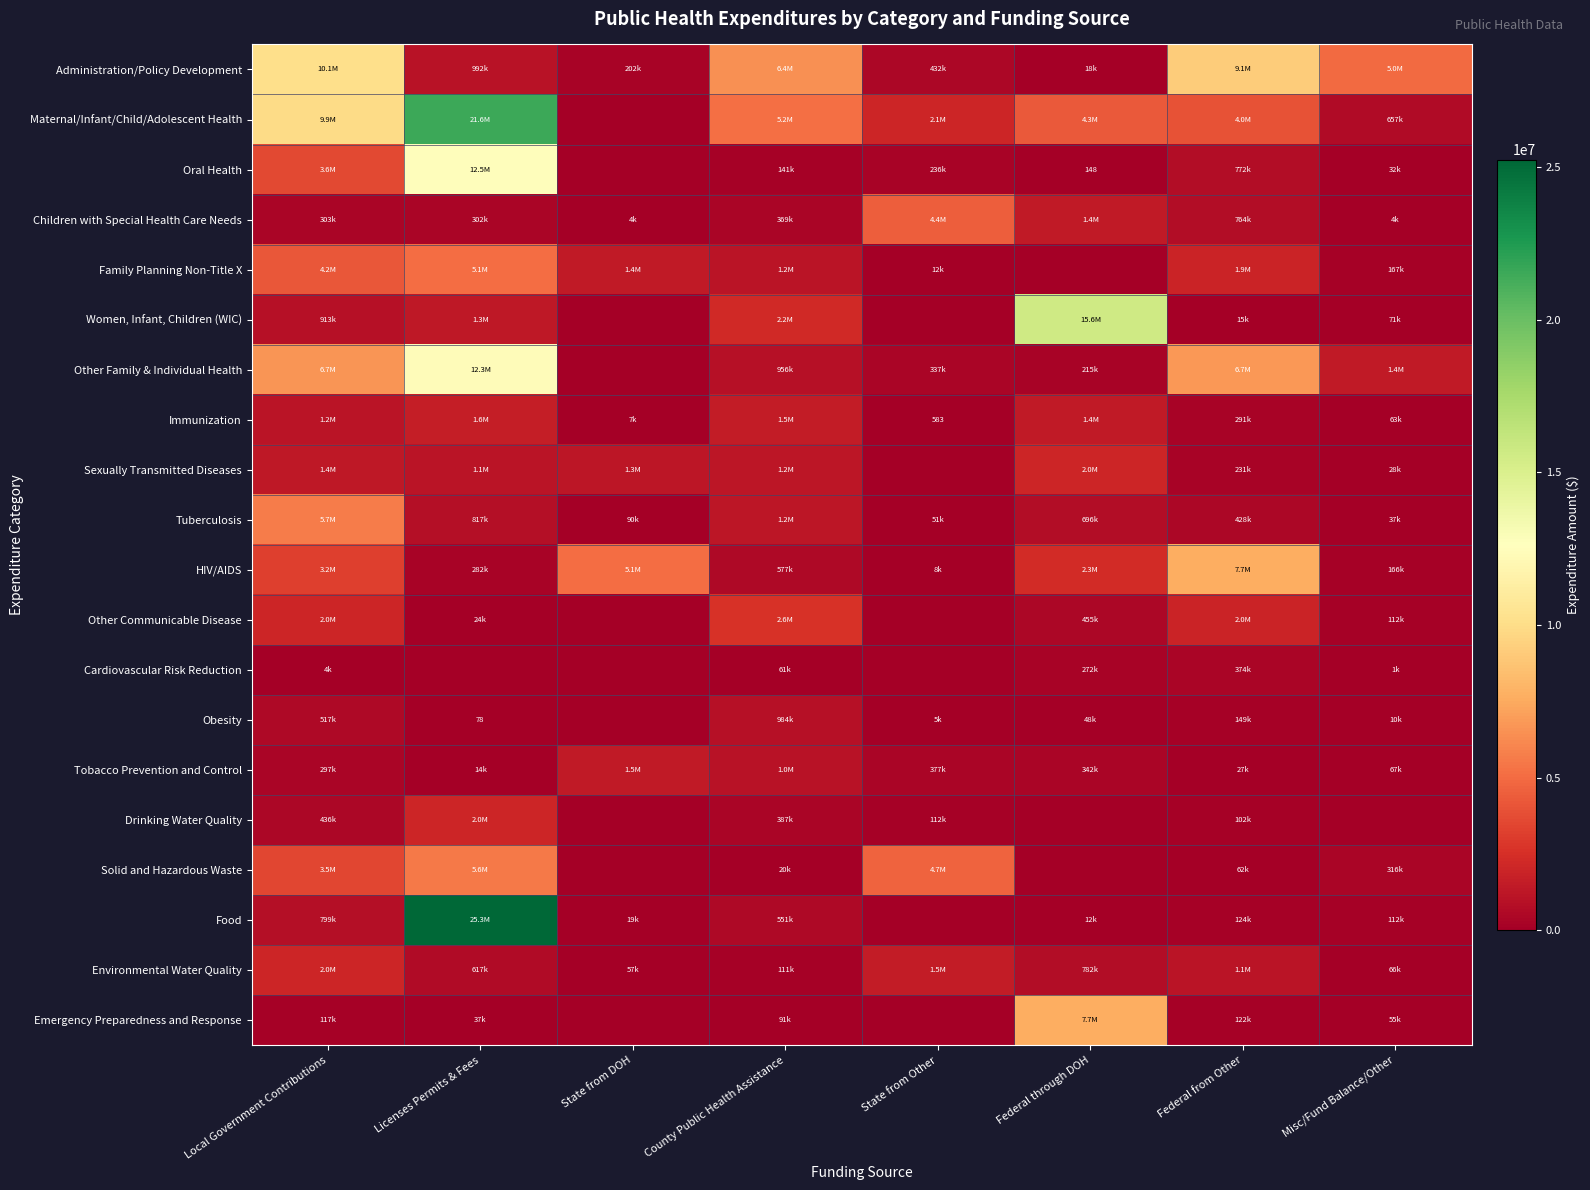

How many data points in Solid and Hazardous Waste are less than 316026?

4